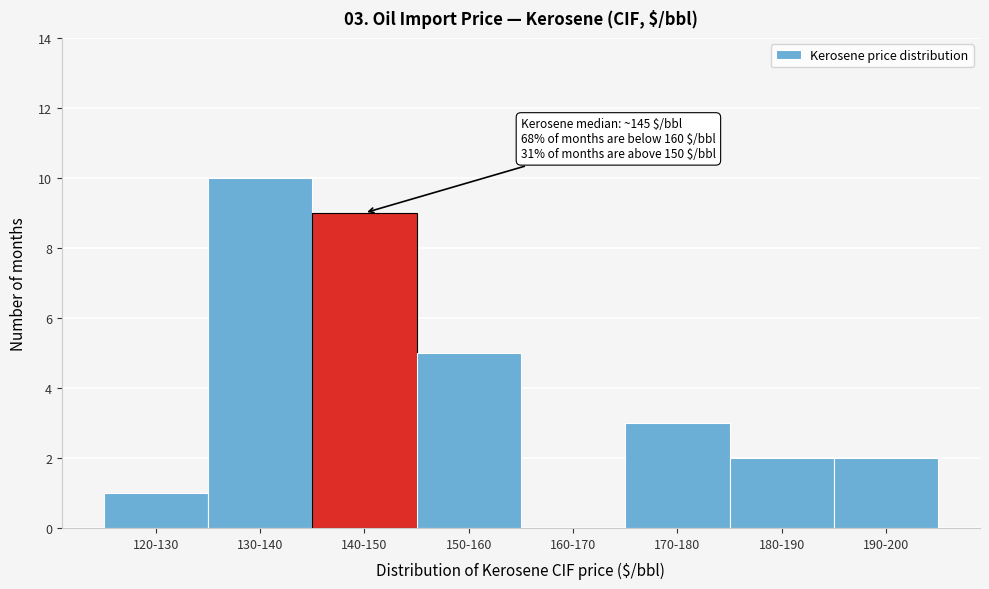

Reading left to right, what are all the values shown in this chart?

120-130=1	130-140=10	140-150=9	150-160=5	160-170=0	170-180=3	180-190=2	190-200=2